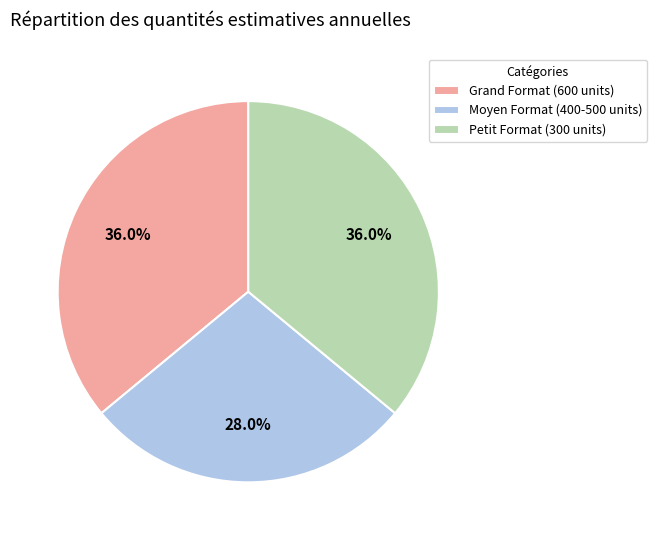

Count the number of slices in the pie.

3